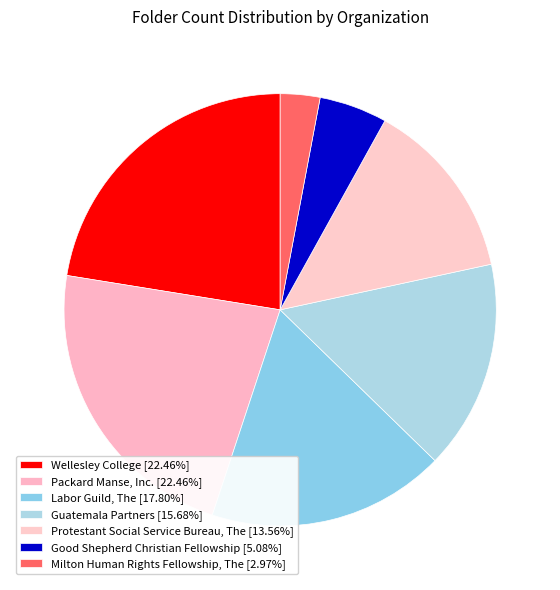

How many segments does this pie chart have?

7